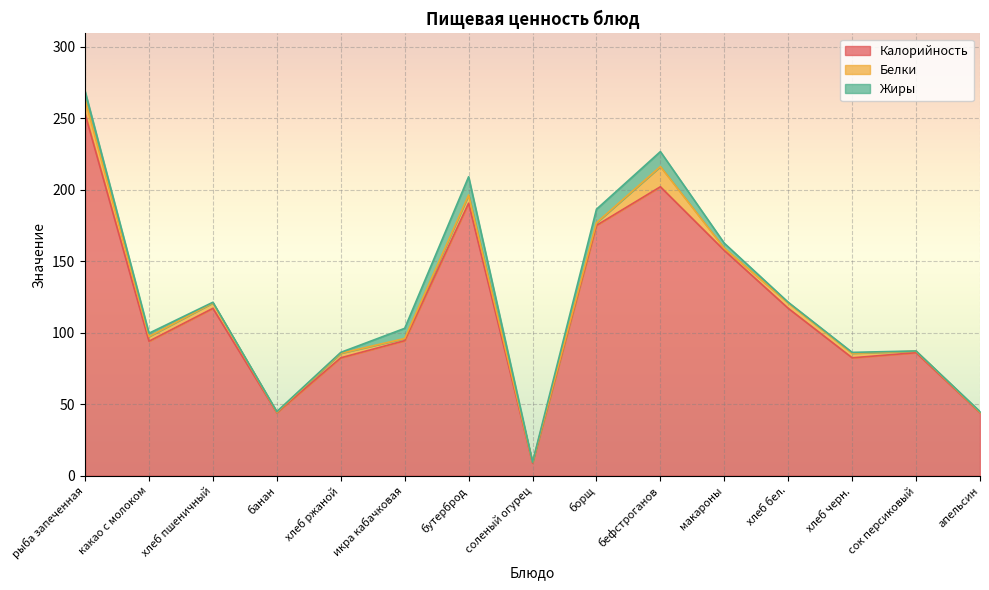

What is the value of the Калорийность point at the 10th from the left?

202.0